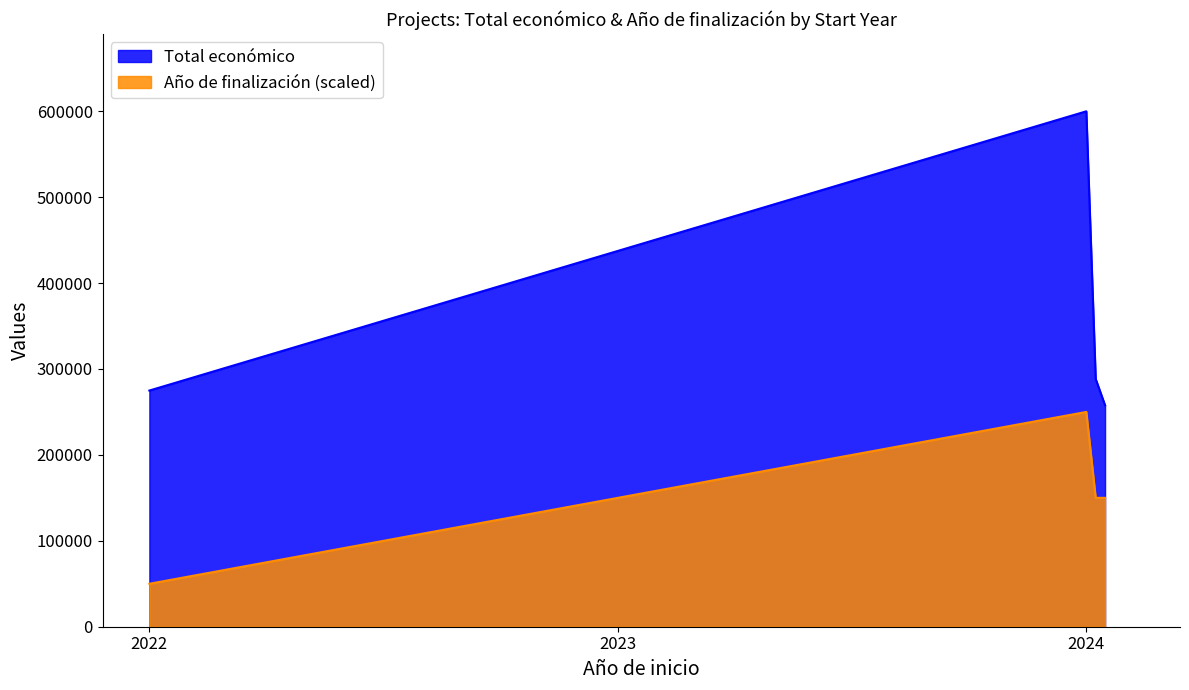

Where is the first local maximum for Total económico?

2024